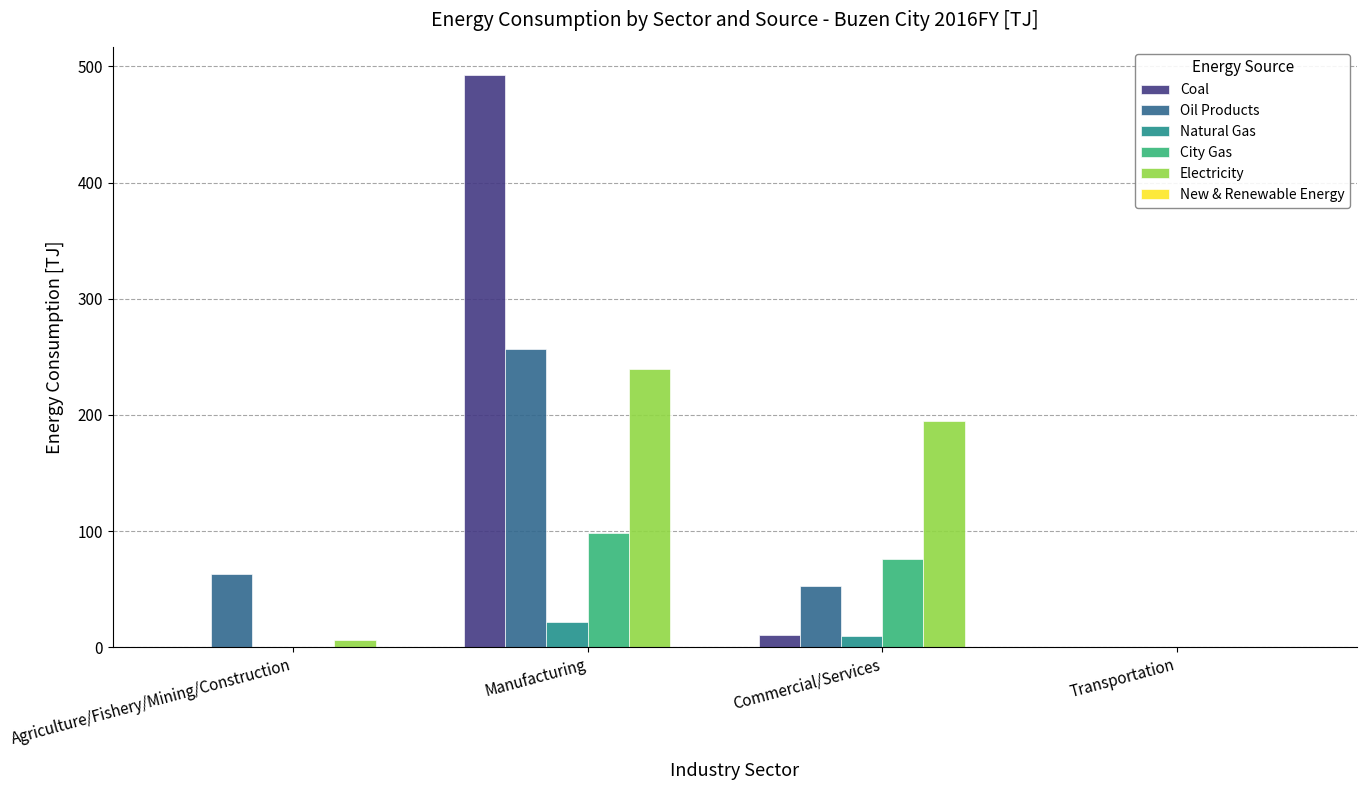

Where is Coal nearest to the value 246?

Commercial/Services